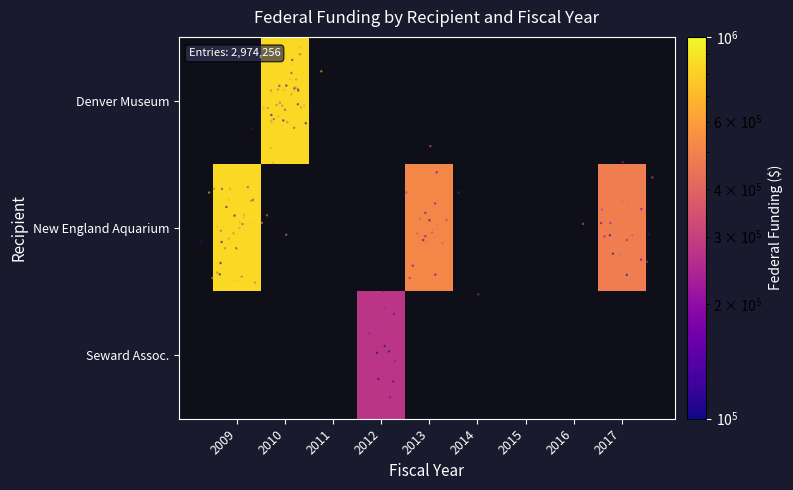

Which series has the largest total across all categories?

New England Aquarium